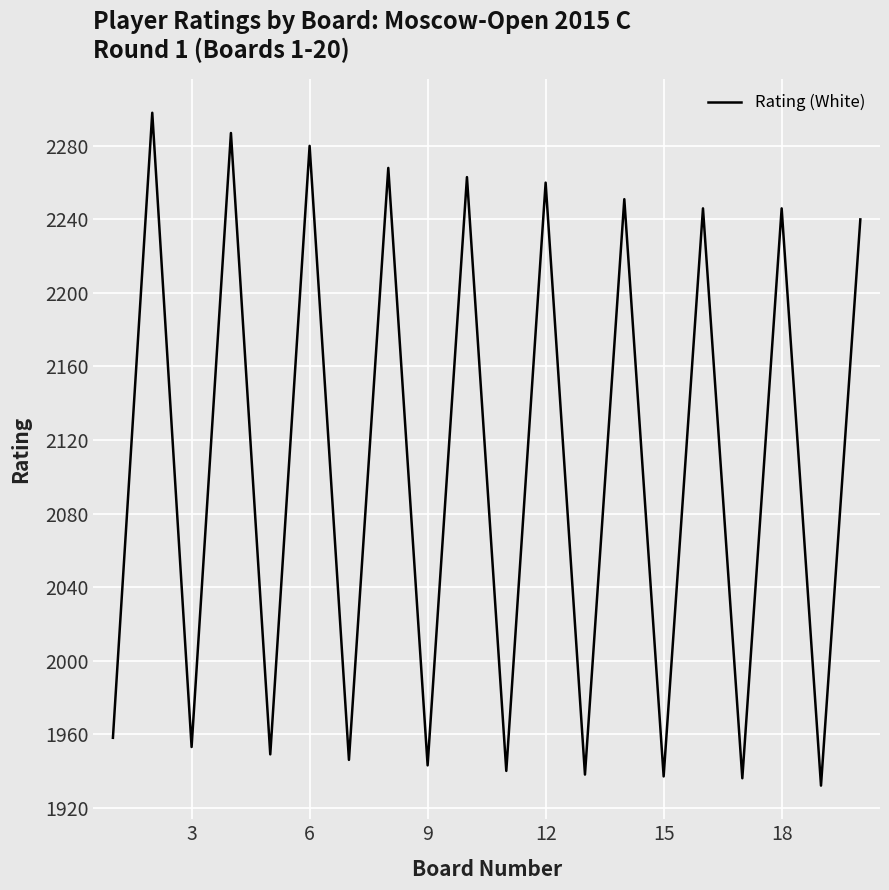

What is the minimum value shown in the chart?

1932